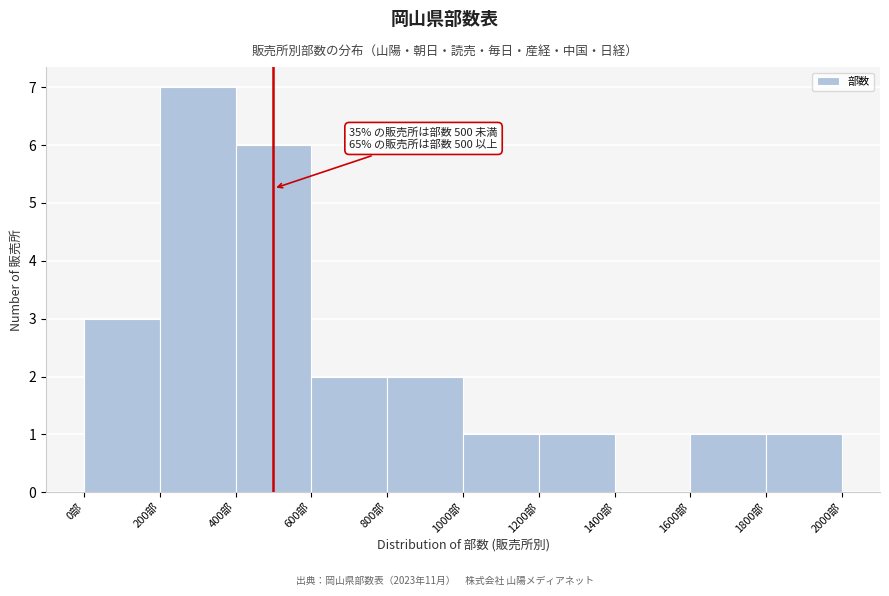

Over which range of the x-axis is the bar tallest?

200 to 400